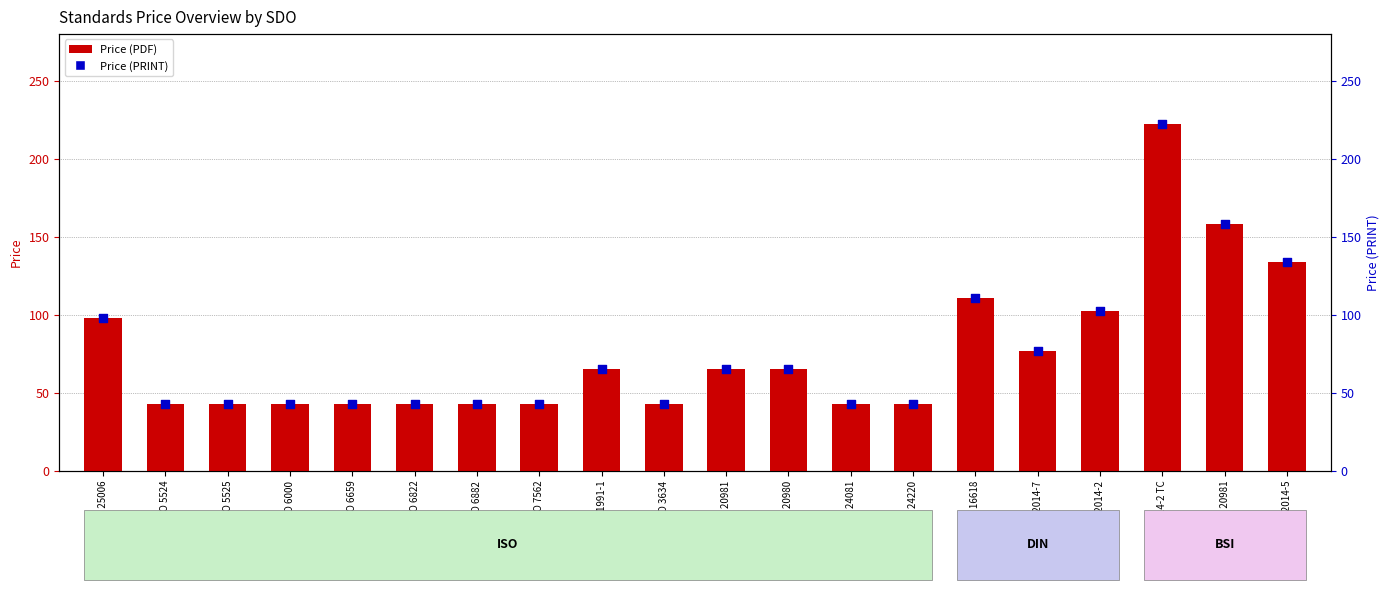

Which series has the largest Y range (max minus min)?

Price (PDF)